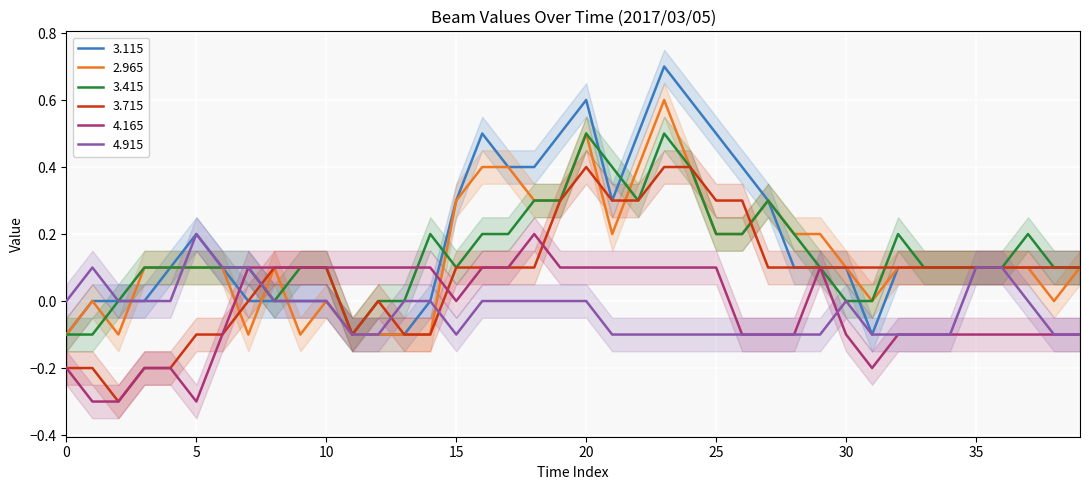

Between 03:10 and 01:00, which is larger?

03:10